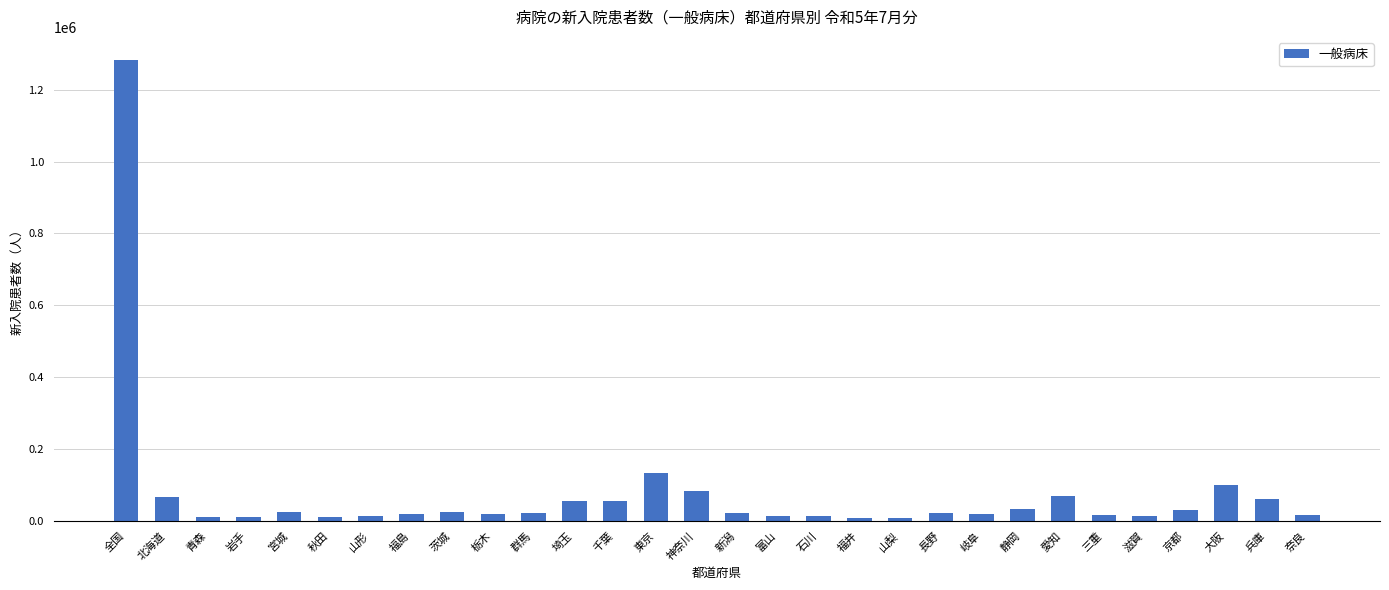

Which label corresponds to the largest value in the chart?

全国